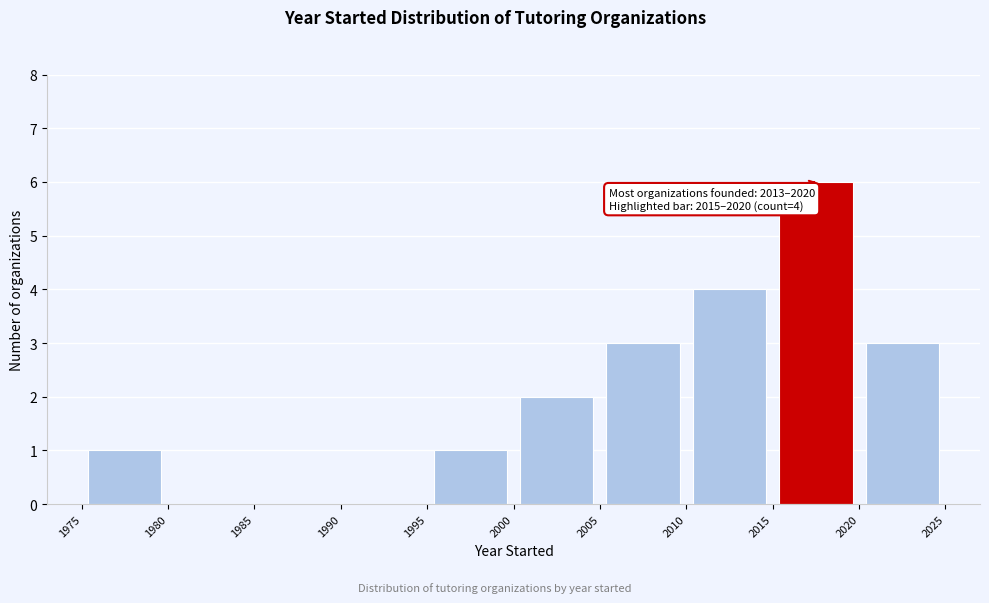

Over which range of the x-axis is the bar tallest?

2015 to 2020